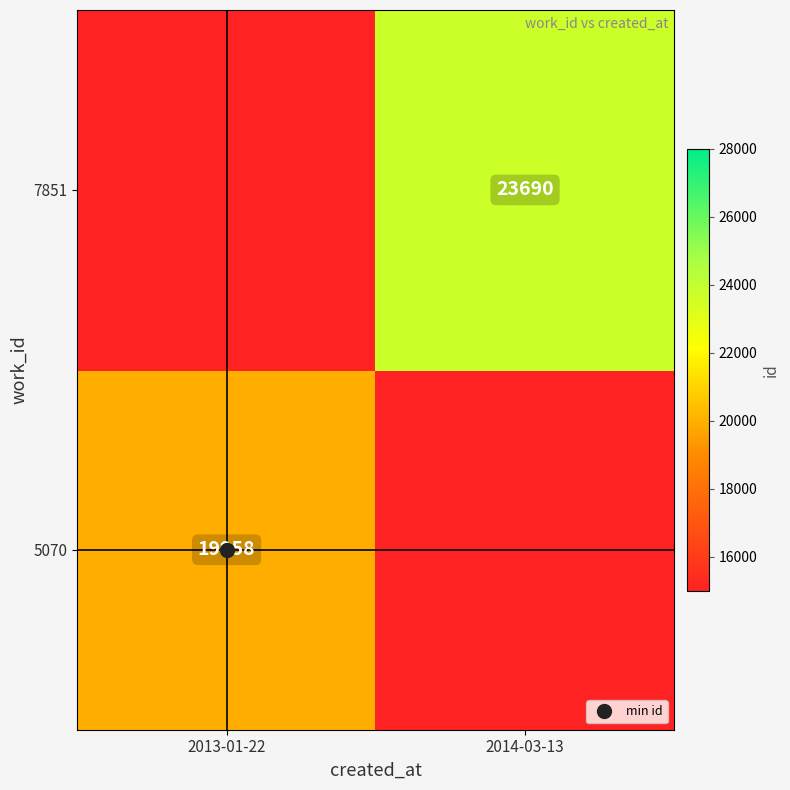

At how many categories does at least one series exceed 20926?

1